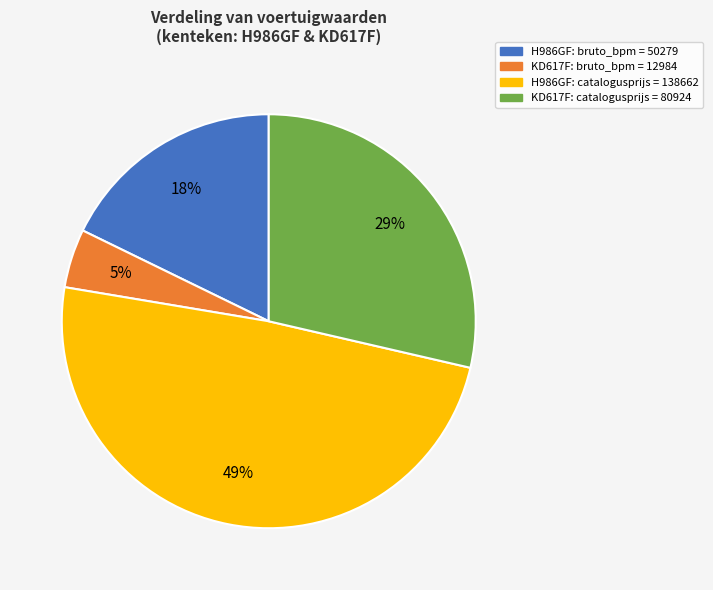

To the nearest percent, what is the difference between the largest and smallest slice percentages?

44%